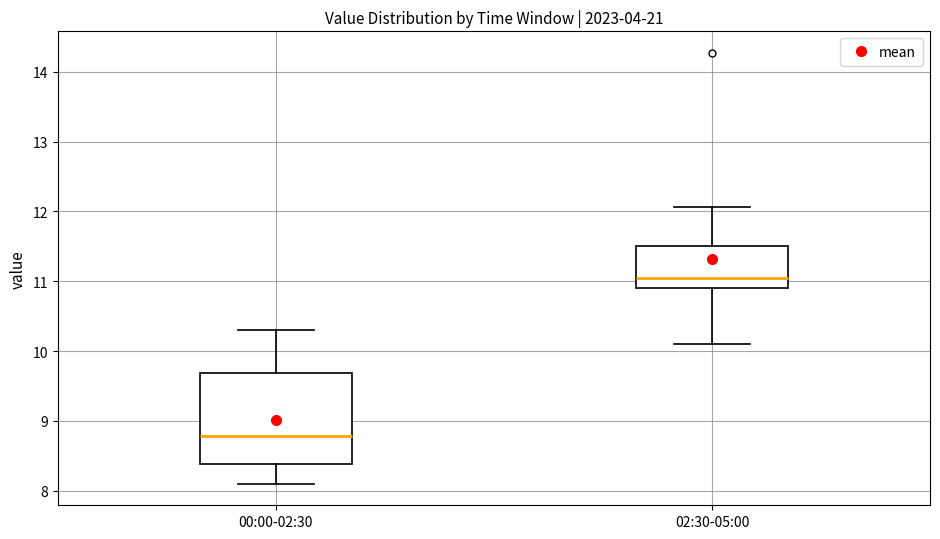

Comparing the boxes themselves (not the whiskers), which one is the tallest?

00:00-02:30